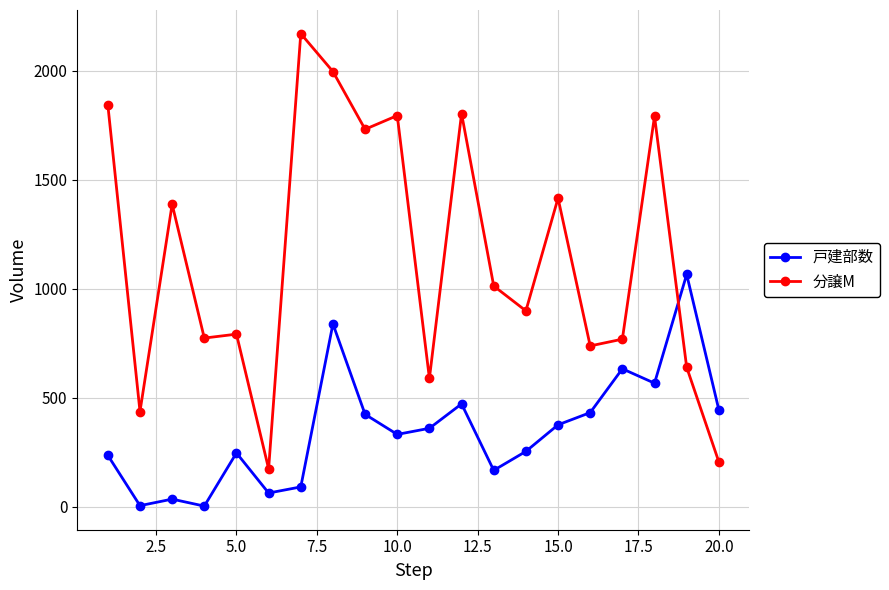

Which series has the widest spread of values?

分譲M